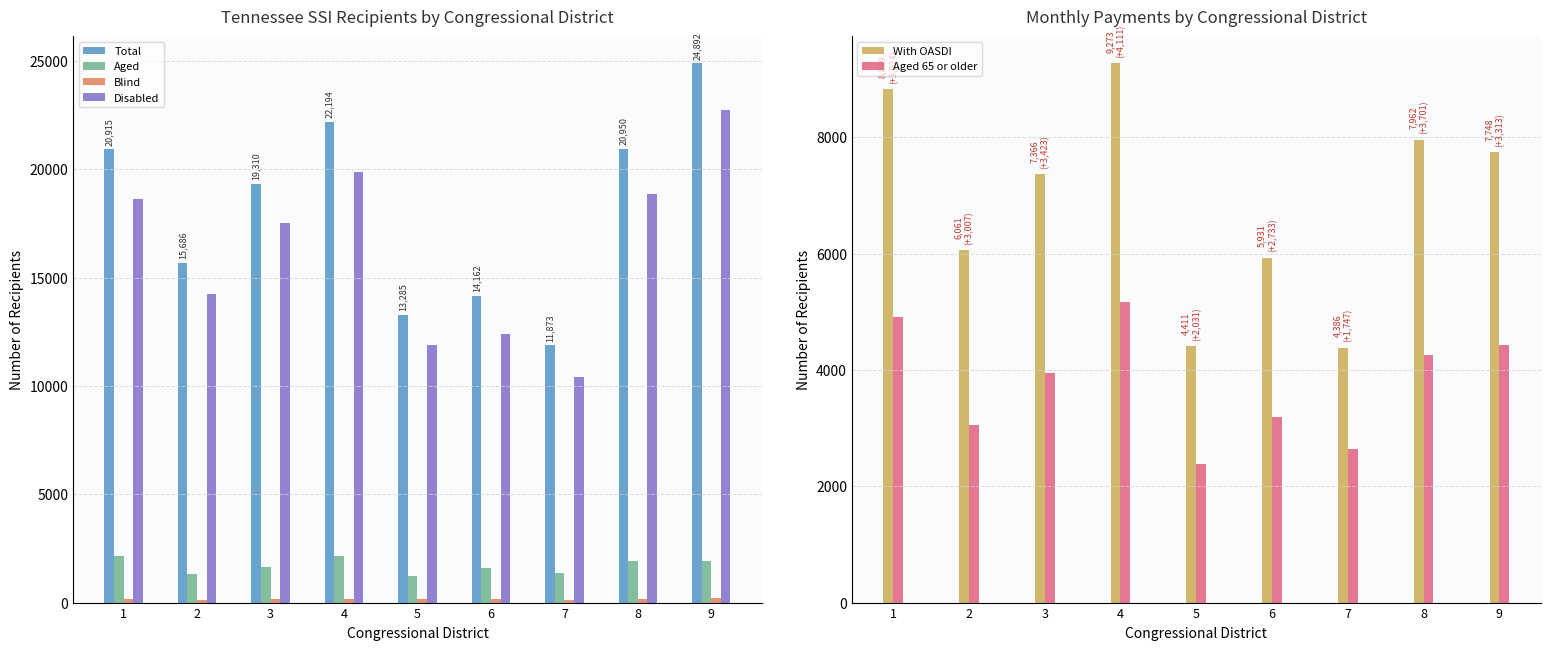

At how many categories does at least one series exceed 1335?

9